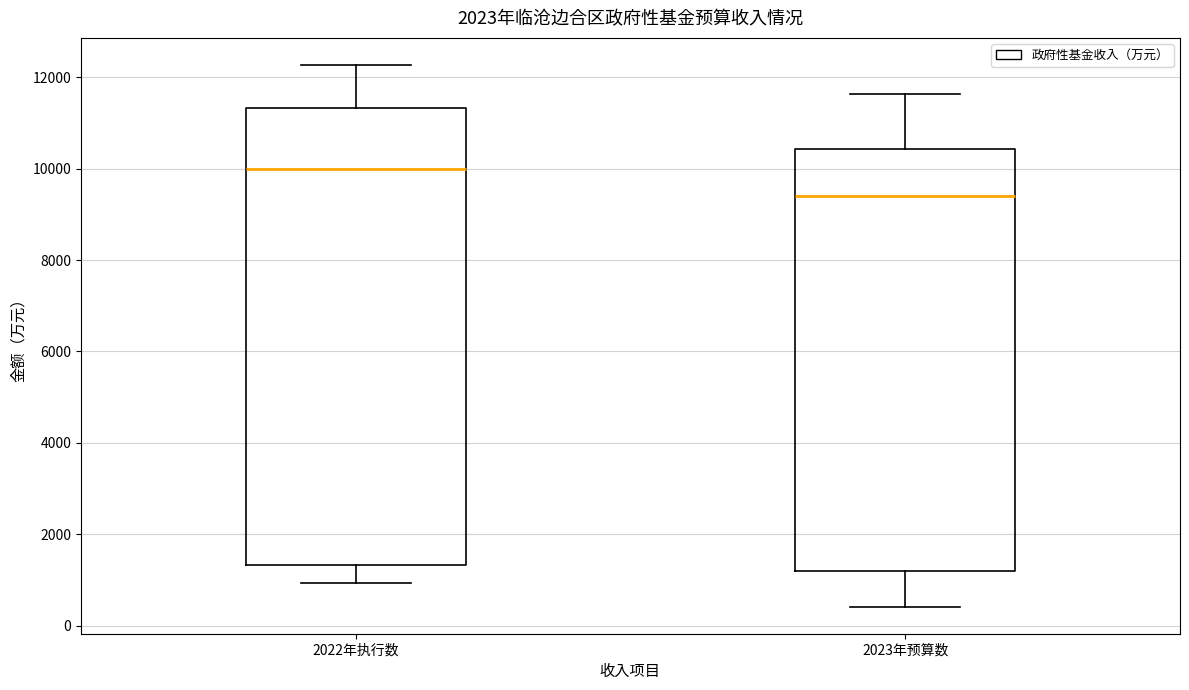

Comparing the boxes themselves (not the whiskers), which one is the tallest?

2022年执行数